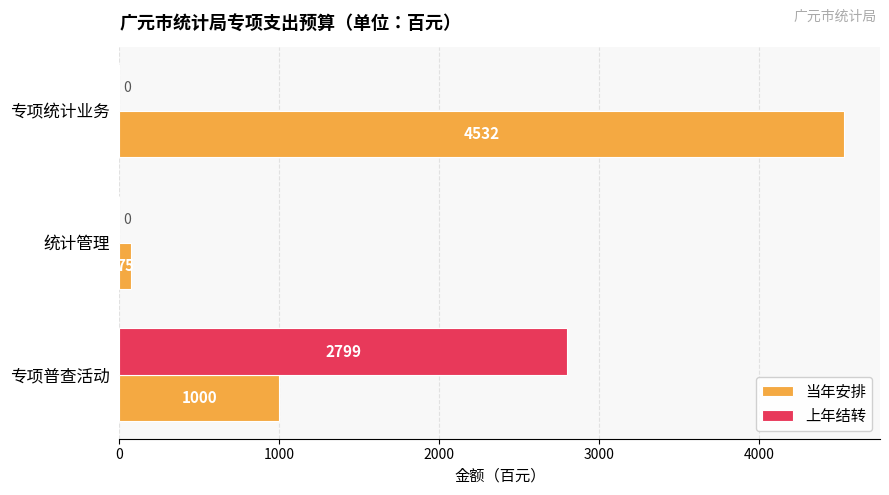

The value of 上年结转 at 专项普查活动 is 567. True or false?

False